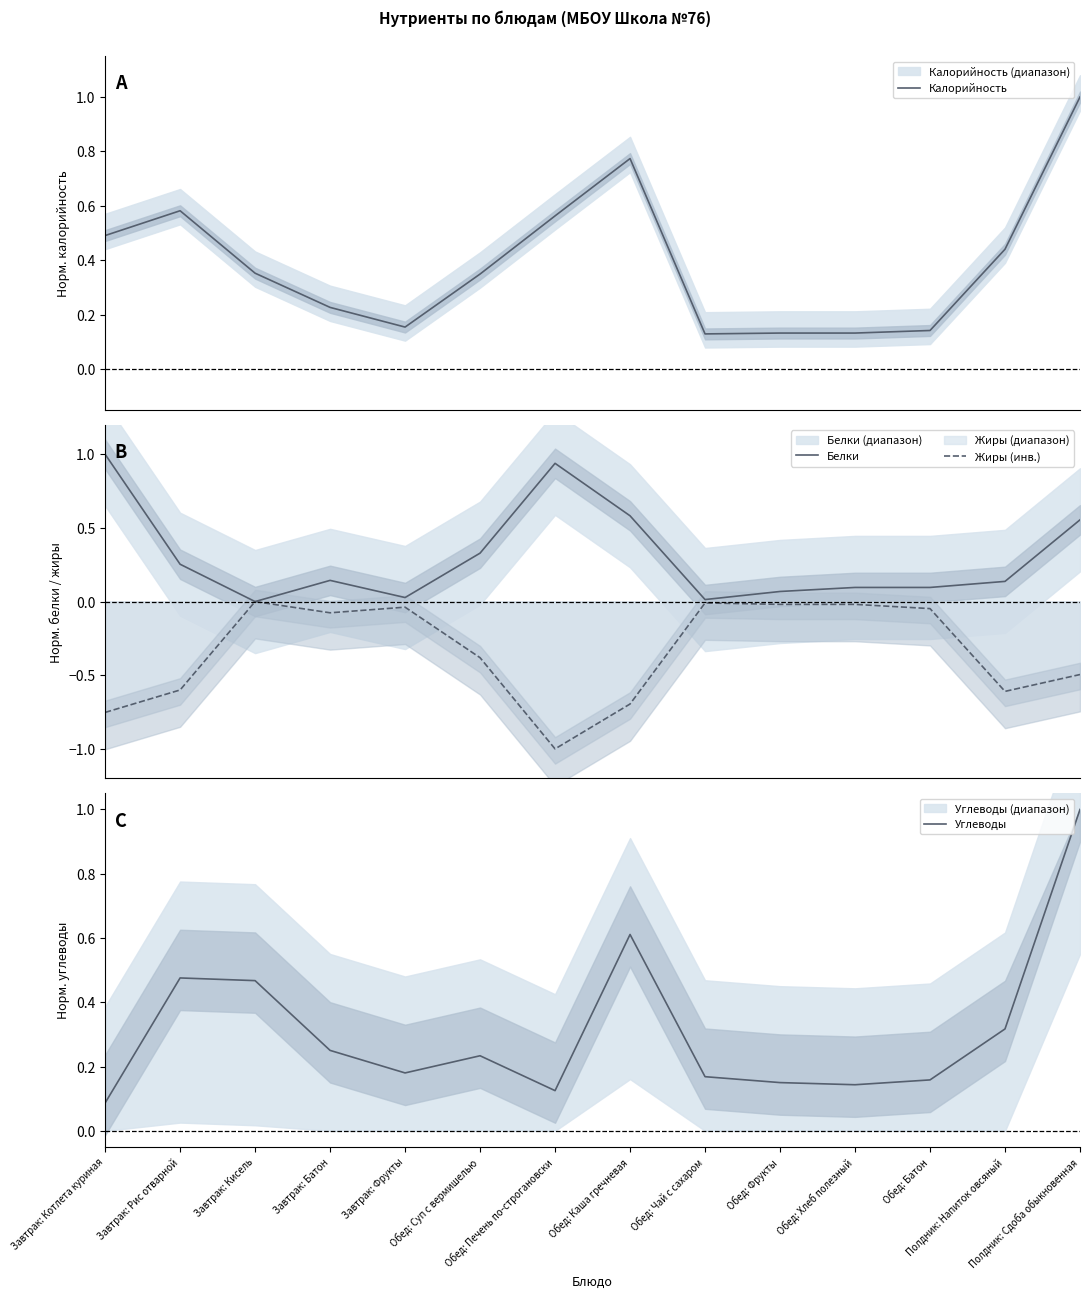

Between Обед: Батон and Полдник: Напиток овсяный, which series saw the biggest shift?

Жиры (инв.)